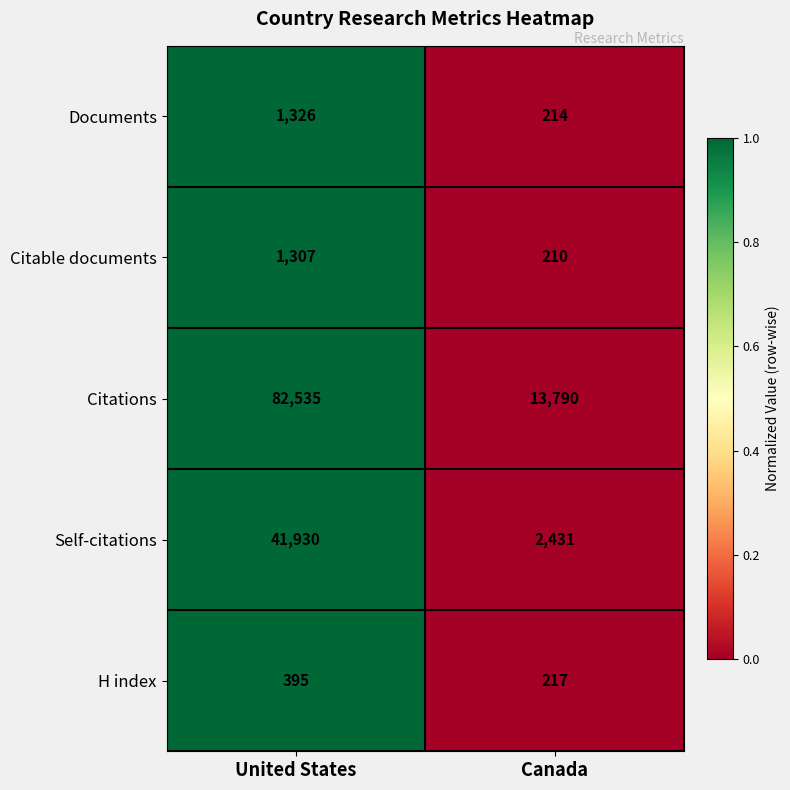

Rank the series at United States from lowest to highest value.

H index, Citable documents, Documents, Self-citations, Citations